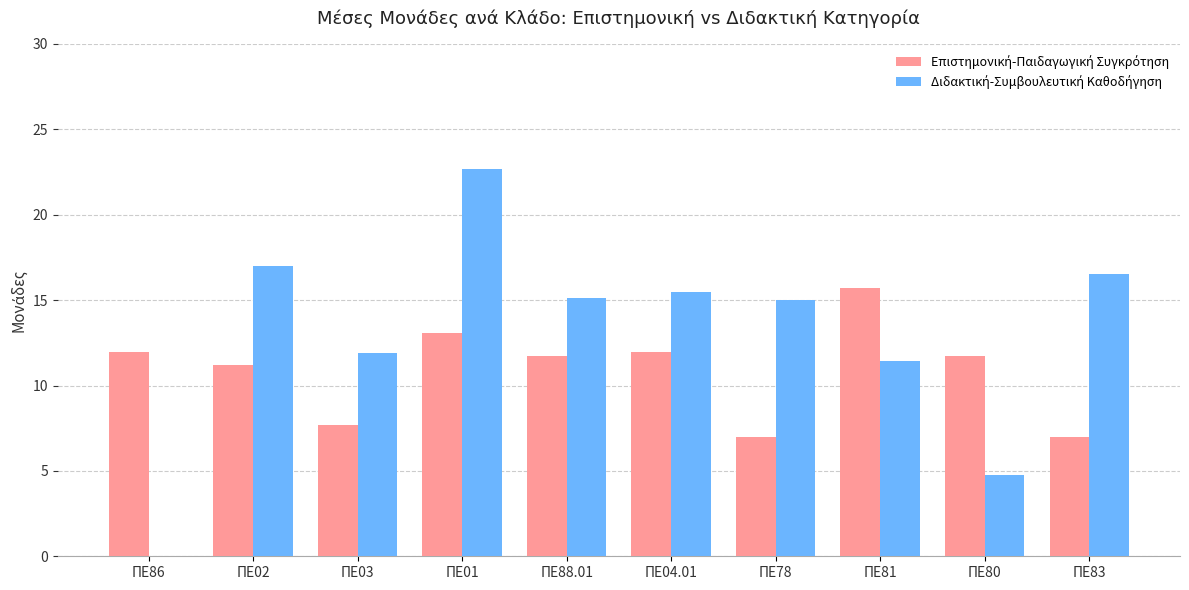

What is the total value across all series at ΠΕ81?

27.1